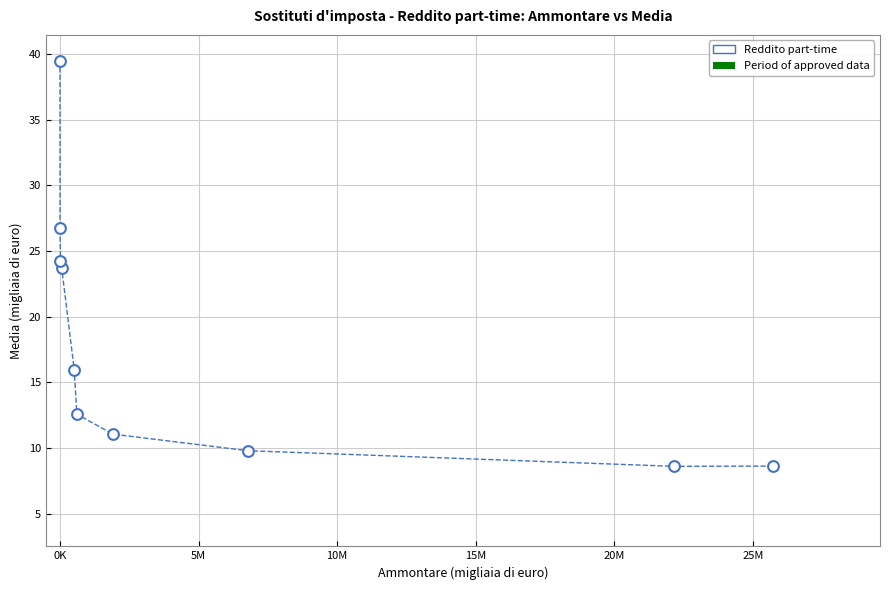

What is the average Y value?

18.1